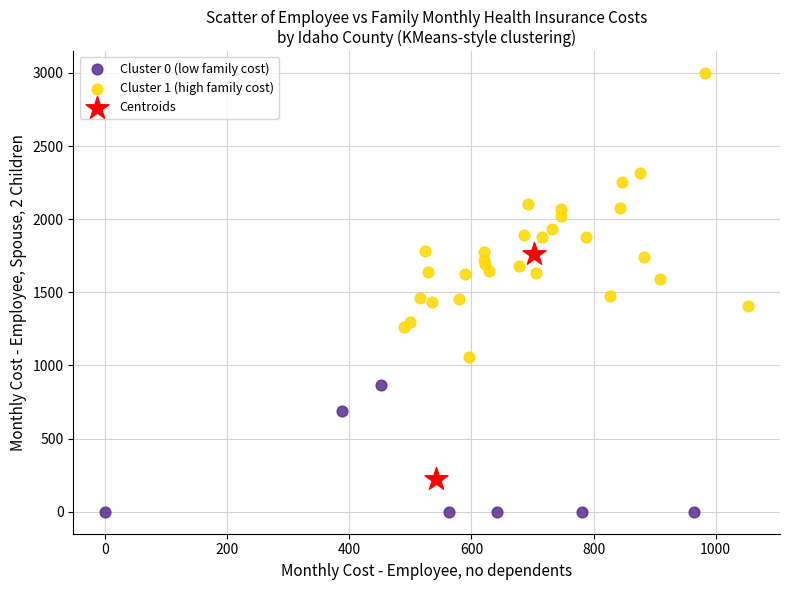

What are all the series names shown in the legend?

Cluster 0 (low family cost), Cluster 1 (high family cost), Centroids